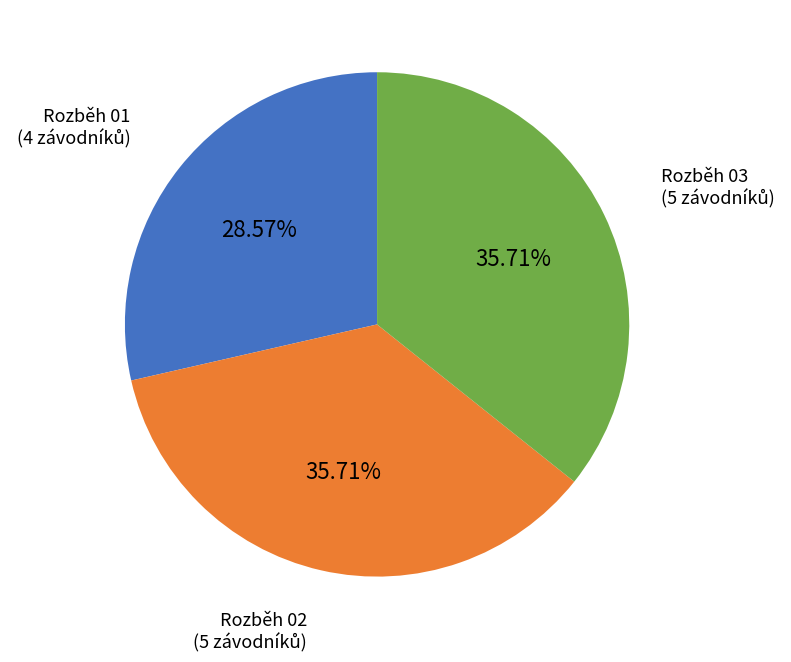

To the nearest percent, what portion does Rozběh 02 represent?

36%